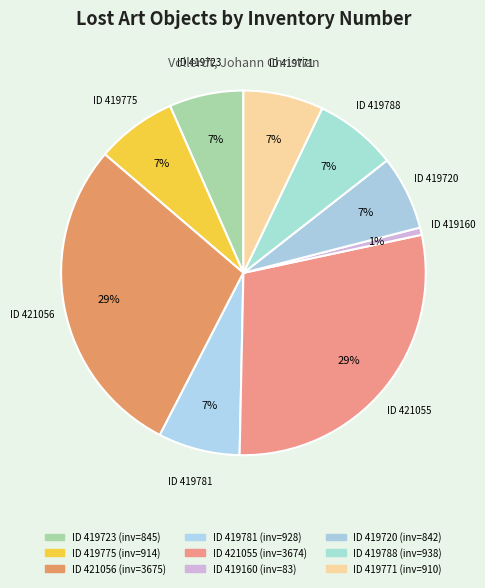

Rank the categories by value from lowest to highest.

419160, 419720, 419723, 419771, 419775, 419781, 419788, 421055, 421056